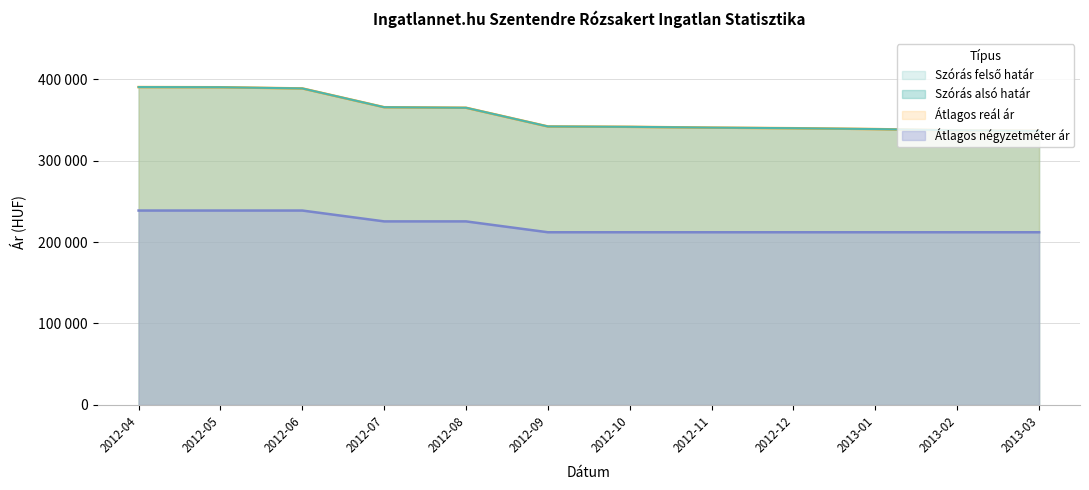

What is the approximate value of Szórás alsó határ at 2012-10, to the nearest 50?

341450